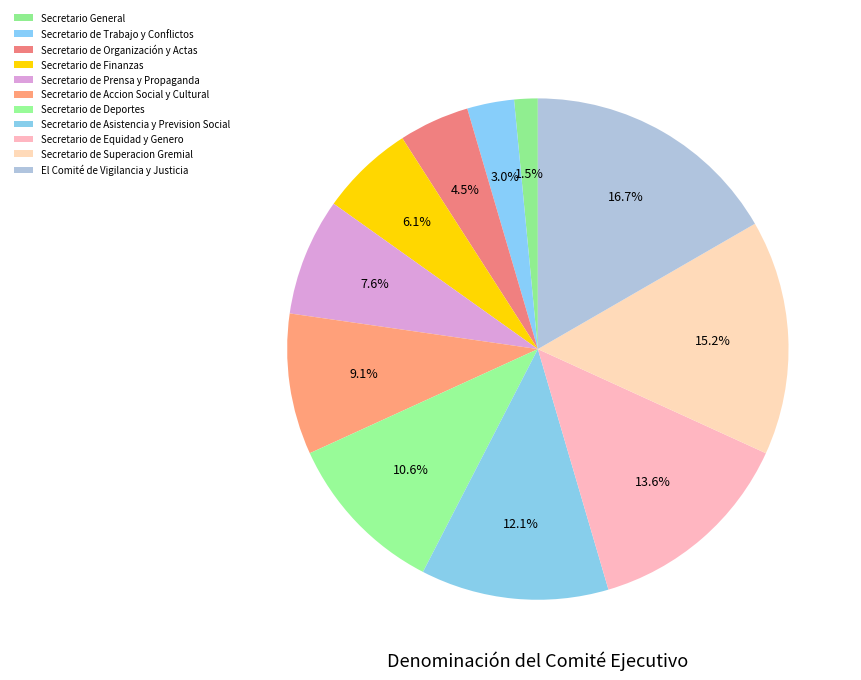

What is the largest slice in the pie chart?

El Comité de Vigilancia y Justicia